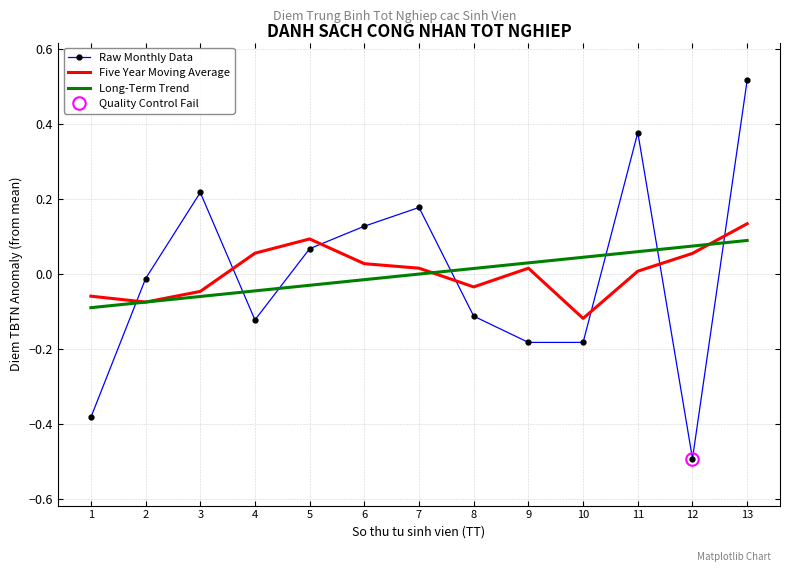

In Five Year Moving Average, how many points are lower than both neighbors (excluding endpoints)?

3